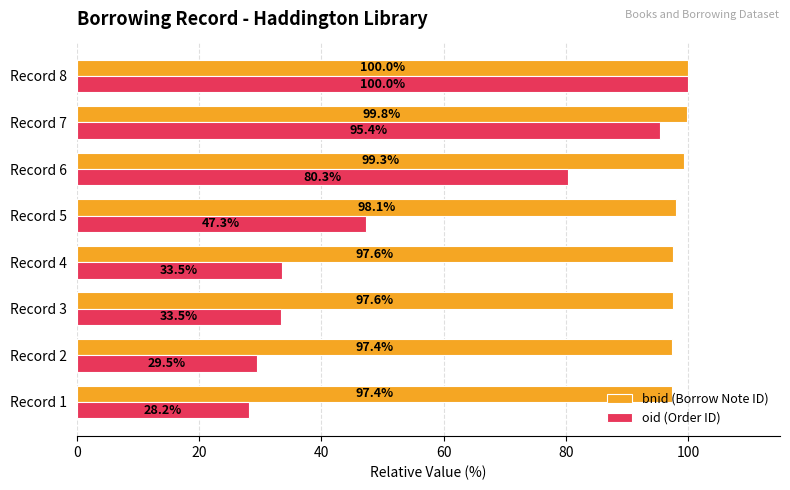

The bnid (Borrow Note ID) series shows 99.8 at Record 7. True or false?

True